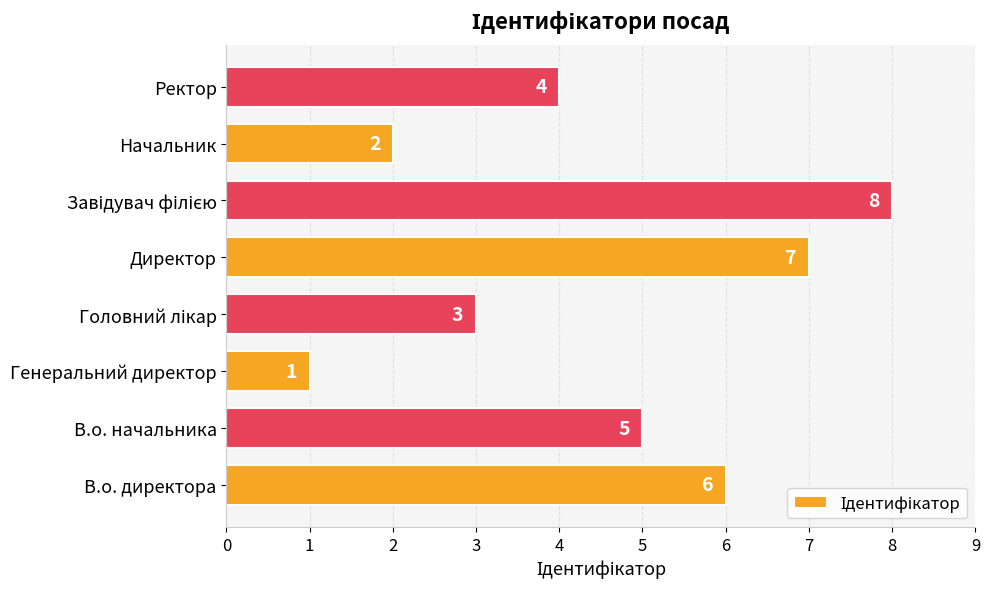

True or false: the data shows 2 at В.о. начальника.

False